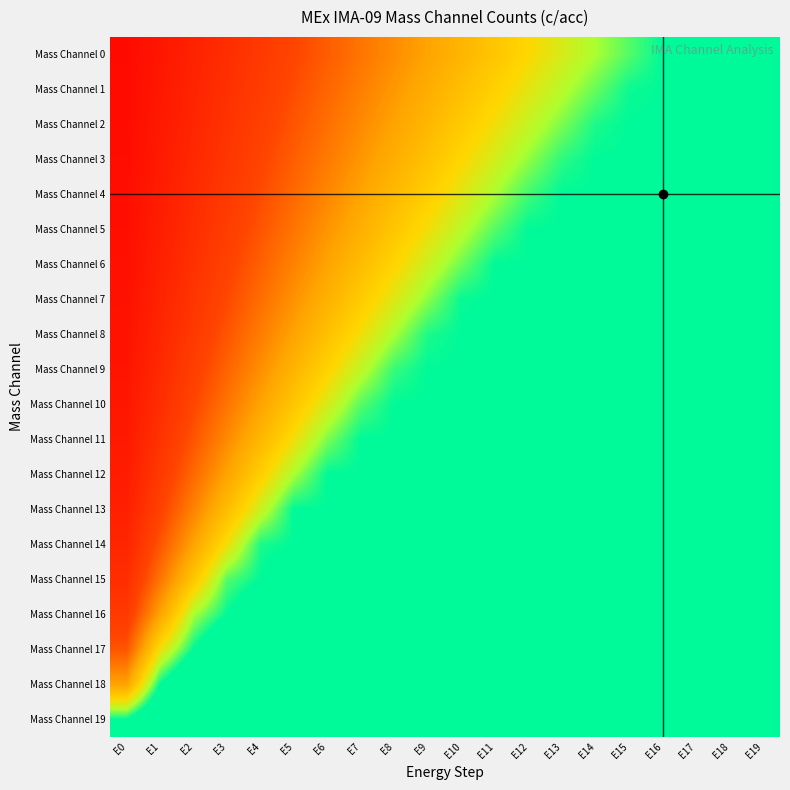

Reading left to right, what are all the values shown in this chart?

Mass Channel 0: E0=0.0	E1=0.1	E2=0.1	E3=0.2	E4=0.2	E5=0.3	E6=0.3	E7=0.4	E8=0.4	E9=0.5	E10=0.5	E11=0.6	E12=0.6	E13=0.7	E14=0.7	E15=0.8	E16=0.8	E17=0.8	E18=0.8	E19=0.8
Mass Channel 1: E0=0.1	E1=0.1	E2=0.2	E3=0.2	E4=0.3	E5=0.3	E6=0.4	E7=0.4	E8=0.5	E9=0.5	E10=0.6	E11=0.6	E12=0.7	E13=0.7	E14=0.8	E15=0.8	E16=0.8	E17=0.8	E18=0.8	E19=0.8
Mass Channel 2: E0=0.1	E1=0.1	E2=0.2	E3=0.2	E4=0.3	E5=0.3	E6=0.4	E7=0.4	E8=0.5	E9=0.6	E10=0.6	E11=0.7	E12=0.7	E13=0.8	E14=0.8	E15=0.8	E16=0.8	E17=0.8	E18=0.8	E19=0.8
Mass Channel 3: E0=0.1	E1=0.1	E2=0.2	E3=0.2	E4=0.3	E5=0.4	E6=0.4	E7=0.5	E8=0.5	E9=0.6	E10=0.6	E11=0.7	E12=0.8	E13=0.8	E14=0.8	E15=0.8	E16=0.8	E17=0.8	E18=0.8	E19=0.9
Mass Channel 4: E0=0.1	E1=0.1	E2=0.2	E3=0.2	E4=0.3	E5=0.4	E6=0.4	E7=0.5	E8=0.6	E9=0.6	E10=0.7	E11=0.7	E12=0.8	E13=0.8	E14=0.8	E15=0.8	E16=0.8	E17=0.8	E18=0.9	E19=0.9
Mass Channel 5: E0=0.1	E1=0.1	E2=0.2	E3=0.3	E4=0.3	E5=0.4	E6=0.5	E7=0.5	E8=0.6	E9=0.7	E10=0.7	E11=0.8	E12=0.8	E13=0.8	E14=0.8	E15=0.8	E16=0.8	E17=0.9	E18=0.9	E19=1.0
Mass Channel 6: E0=0.1	E1=0.1	E2=0.2	E3=0.3	E4=0.4	E5=0.4	E6=0.5	E7=0.6	E8=0.6	E9=0.7	E10=0.8	E11=0.8	E12=0.8	E13=0.8	E14=0.8	E15=0.8	E16=0.9	E17=0.9	E18=1.0	E19=1.0
Mass Channel 7: E0=0.1	E1=0.2	E2=0.2	E3=0.3	E4=0.4	E5=0.5	E6=0.5	E7=0.6	E8=0.7	E9=0.8	E10=0.8	E11=0.8	E12=0.8	E13=0.8	E14=0.9	E15=0.9	E16=1.0	E17=1.0	E18=1.0	E19=1.0
Mass Channel 8: E0=0.1	E1=0.2	E2=0.2	E3=0.3	E4=0.4	E5=0.5	E6=0.6	E7=0.7	E8=0.7	E9=0.8	E10=0.8	E11=0.8	E12=0.8	E13=0.9	E14=0.9	E15=1.0	E16=1.0	E17=1.0	E18=1.0	E19=1.0
Mass Channel 9: E0=0.1	E1=0.2	E2=0.3	E3=0.4	E4=0.5	E5=0.5	E6=0.6	E7=0.7	E8=0.8	E9=0.8	E10=0.8	E11=0.8	E12=0.9	E13=0.9	E14=1.0	E15=1.0	E16=1.0	E17=1.0	E18=1.0	E19=1.0
Mass Channel 10: E0=0.1	E1=0.2	E2=0.3	E3=0.4	E4=0.5	E5=0.6	E6=0.7	E7=0.8	E8=0.8	E9=0.8	E10=0.8	E11=0.9	E12=0.9	E13=1.0	E14=1.0	E15=1.0	E16=1.0	E17=1.0	E18=1.0	E19=1.0
Mass Channel 11: E0=0.1	E1=0.2	E2=0.3	E3=0.4	E4=0.6	E5=0.7	E6=0.8	E7=0.8	E8=0.8	E9=0.8	E10=0.9	E11=1.0	E12=1.0	E13=1.0	E14=1.0	E15=1.0	E16=1.0	E17=1.0	E18=1.0	E19=1.0
Mass Channel 12: E0=0.1	E1=0.2	E2=0.4	E3=0.5	E4=0.6	E5=0.7	E6=0.8	E7=0.8	E8=0.8	E9=0.9	E10=1.0	E11=1.0	E12=1.0	E13=1.0	E14=1.0	E15=1.0	E16=1.0	E17=1.0	E18=1.0	E19=1.0
Mass Channel 13: E0=0.1	E1=0.3	E2=0.4	E3=0.6	E4=0.7	E5=0.8	E6=0.8	E7=0.8	E8=0.9	E9=1.0	E10=1.0	E11=1.0	E12=1.0	E13=1.0	E14=1.0	E15=1.0	E16=1.0	E17=1.0	E18=1.0	E19=1.0
Mass Channel 14: E0=0.2	E1=0.3	E2=0.5	E3=0.7	E4=0.8	E5=0.8	E6=0.9	E7=1.0	E8=1.0	E9=1.0	E10=1.0	E11=1.0	E12=1.0	E13=1.0	E14=1.0	E15=1.0	E16=1.0	E17=1.0	E18=1.0	E19=1.0
Mass Channel 15: E0=0.2	E1=0.4	E2=0.6	E3=0.8	E4=0.8	E5=0.9	E6=1.0	E7=1.0	E8=1.0	E9=1.0	E10=1.0	E11=1.0	E12=1.0	E13=1.0	E14=1.0	E15=1.0	E16=1.0	E17=1.0	E18=1.0	E19=1.0
Mass Channel 16: E0=0.2	E1=0.5	E2=0.7	E3=0.8	E4=0.9	E5=1.0	E6=1.0	E7=1.0	E8=1.0	E9=1.0	E10=1.0	E11=1.0	E12=1.0	E13=1.0	E14=1.0	E15=1.0	E16=1.0	E17=1.0	E18=1.0	E19=1.0
Mass Channel 17: E0=0.3	E1=0.7	E2=0.8	E3=1.0	E4=1.0	E5=1.0	E6=1.0	E7=1.0	E8=1.0	E9=1.0	E10=1.0	E11=1.0	E12=1.0	E13=1.0	E14=1.0	E15=1.0	E16=1.0	E17=1.0	E18=1.0	E19=1.0
Mass Channel 18: E0=0.5	E1=0.8	E2=1.0	E3=1.0	E4=1.0	E5=1.0	E6=1.0	E7=1.0	E8=1.0	E9=1.0	E10=1.0	E11=1.0	E12=1.0	E13=1.0	E14=1.0	E15=1.0	E16=1.0	E17=1.0	E18=1.0	E19=1.0
Mass Channel 19: E0=0.8	E1=1.0	E2=1.0	E3=1.0	E4=1.0	E5=1.0	E6=1.0	E7=1.0	E8=1.0	E9=1.0	E10=1.0	E11=1.0	E12=1.0	E13=1.0	E14=1.0	E15=1.0	E16=1.0	E17=1.0	E18=1.0	E19=1.0